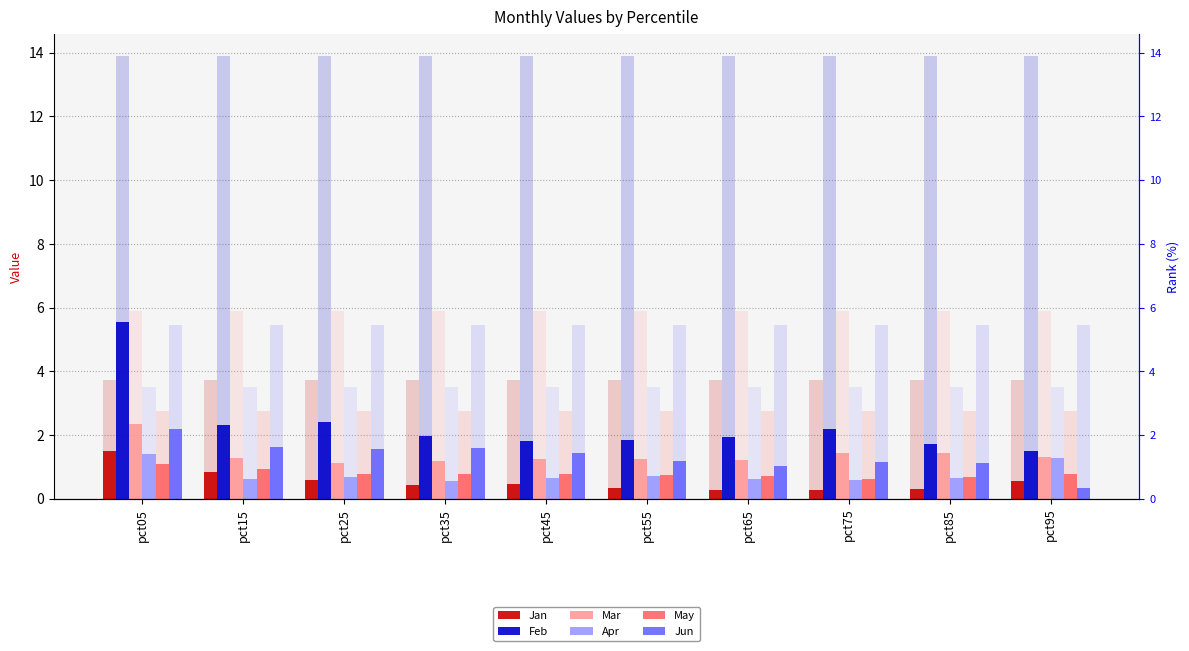

What is the lowest value of the Mar series?

1.1